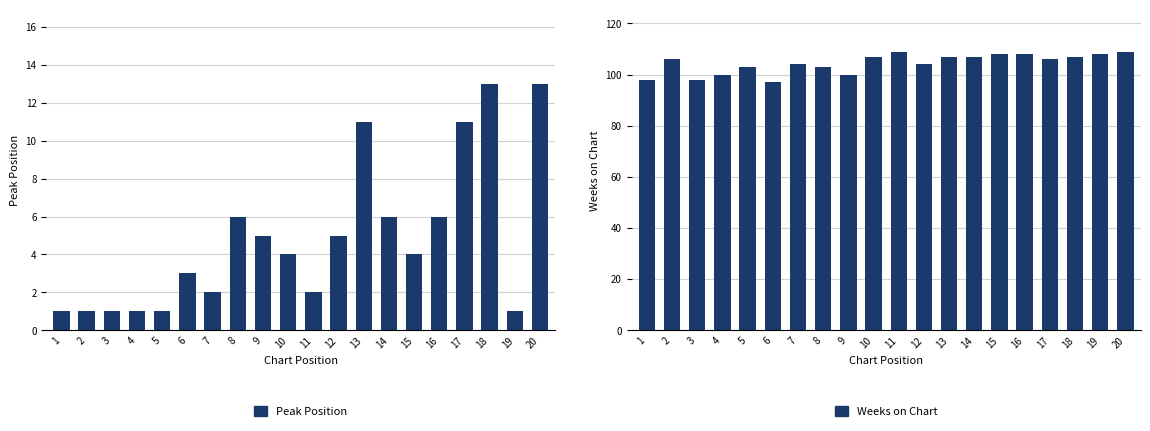

Reading left to right, list all the values displayed in this chart.

Peak Position: 1=1	2=1	3=1	4=1	5=1	6=3	7=2	8=6	9=5	10=4	11=2	12=5	13=11	14=6	15=4	16=6	17=11	18=13	19=1	20=13
Weeks on Chart: 1=98	2=106	3=98	4=100	5=103	6=97	7=104	8=103	9=100	10=107	11=109	12=104	13=107	14=107	15=108	16=108	17=106	18=107	19=108	20=109